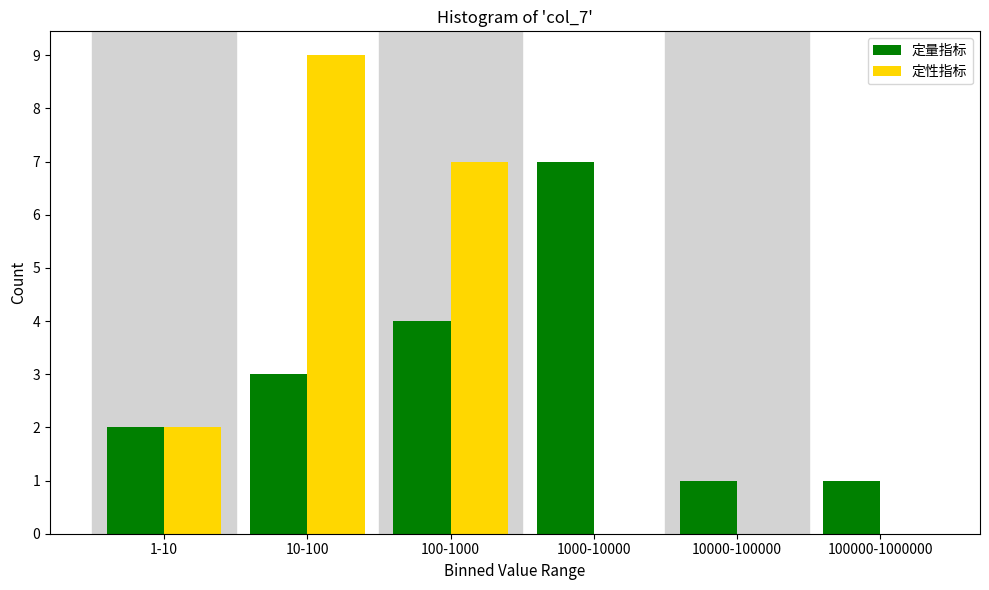

Reading left to right, extract all data points from this chart.

定量指标: 1-10=2	10-100=3	100-1000=4	1000-10000=7	10000-100000=1	100000-1000000=1
定性指标: 1-10=2	10-100=9	100-1000=7	1000-10000=0	10000-100000=0	100000-1000000=0